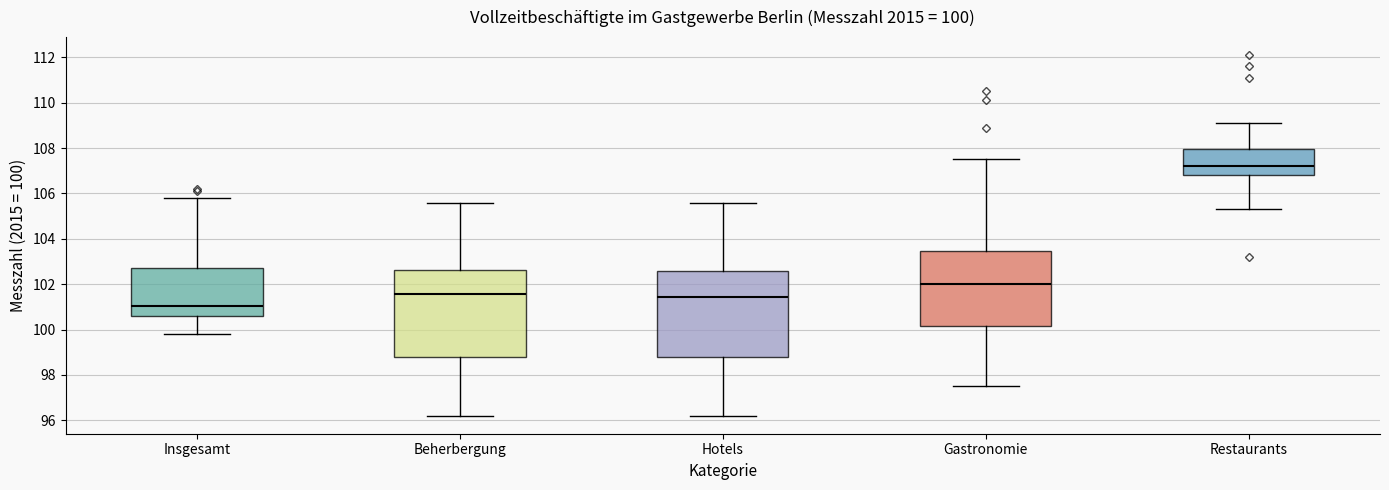

Which box has the highest median line?

Restaurants